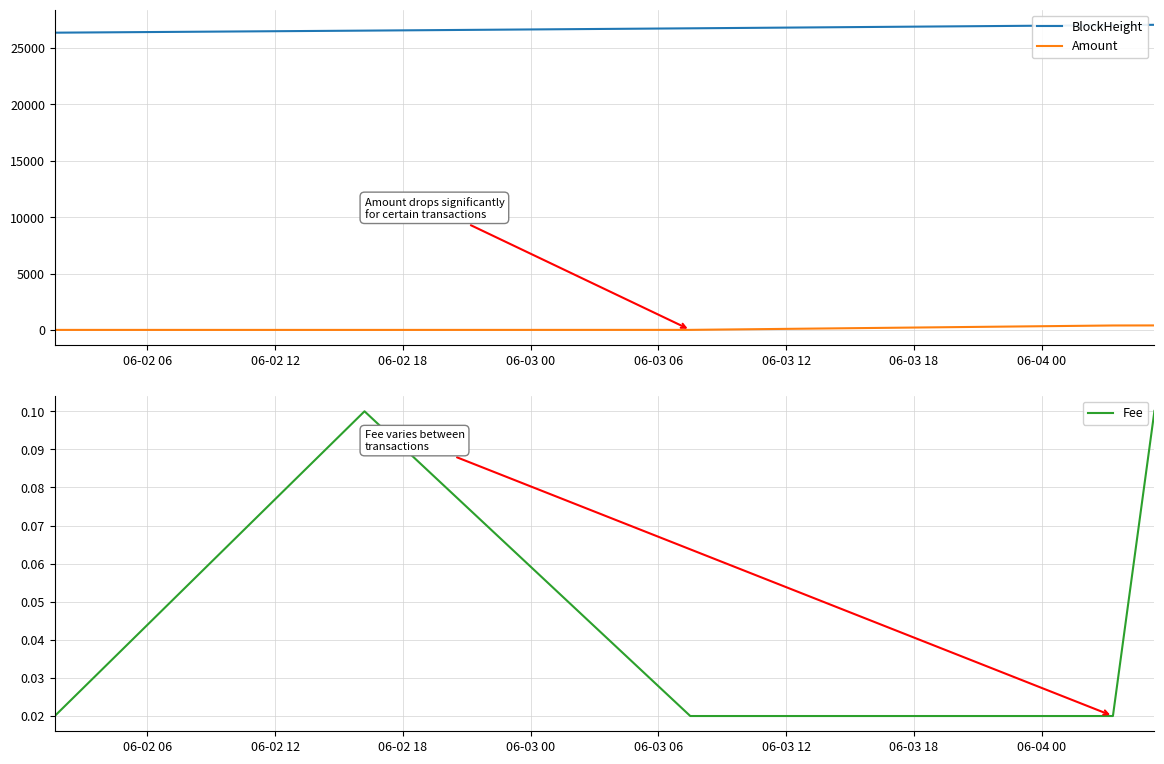

What is the highest value of the BlockHeight series?

27039.0